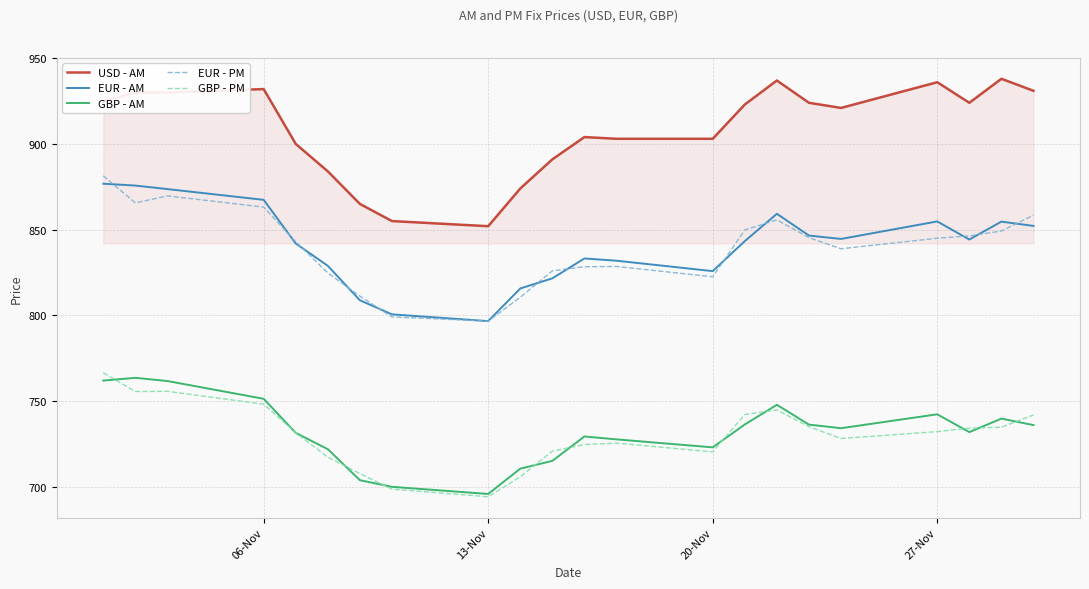

What is the lowest value of the USD - AM series?

852.0